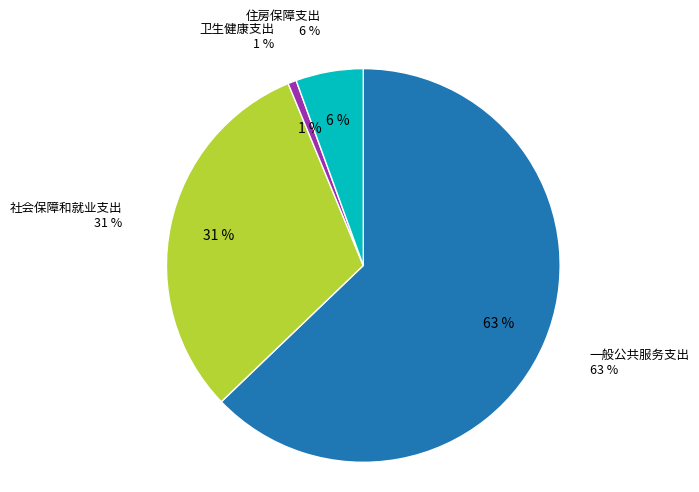

Is there any slice that represents more than half of the pie?

Yes